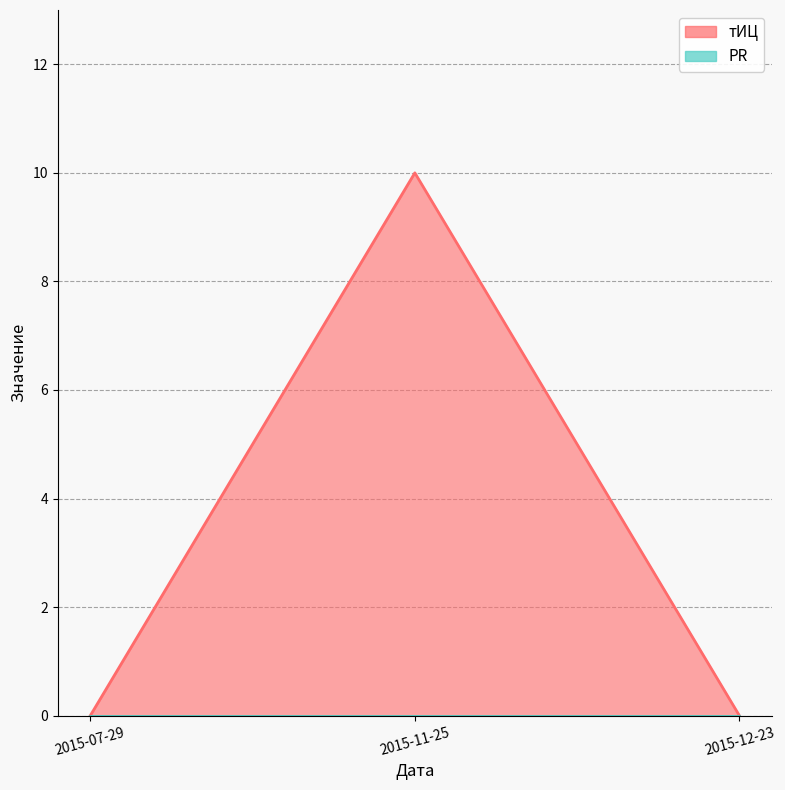

What is the sum of the values at 2015-11-25 and 2015-07-29?

10